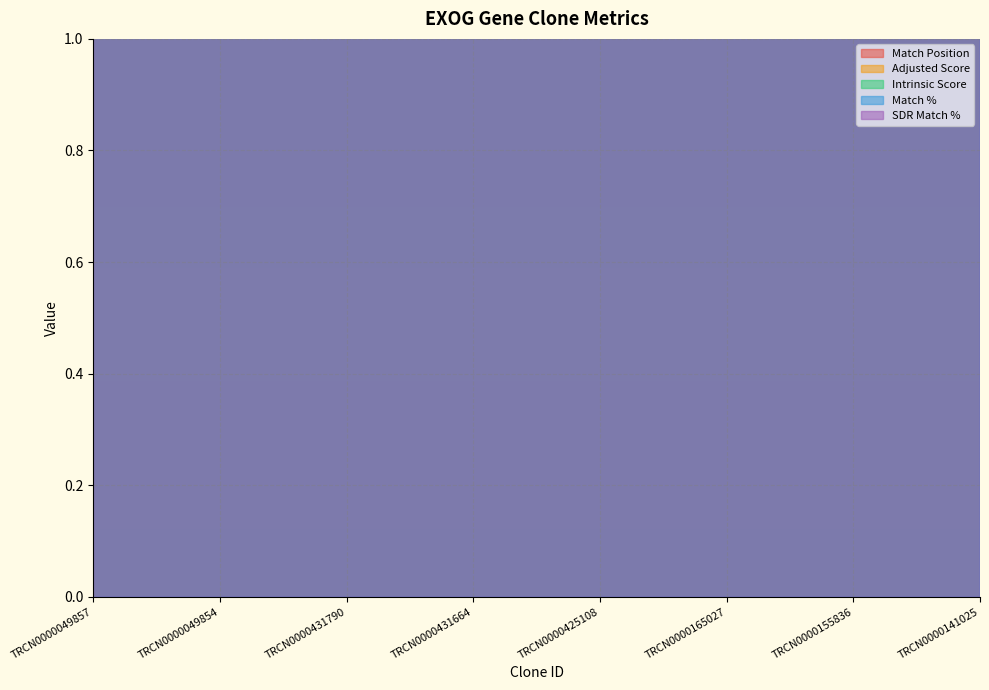

Reading left to right, list all the values displayed in this chart.

Match Position: TRCN0000049857=638.0	TRCN0000049854=421.0	TRCN0000431790=320.0	TRCN0000431664=385.0	TRCN0000425108=565.0	TRCN0000165027=1106.0	TRCN0000155836=1143.0	TRCN0000141025=1143.0
Adjusted Score: TRCN0000049857=6.9	TRCN0000049854=4.5	TRCN0000431790=10.5	TRCN0000431664=9.2	TRCN0000425108=7.6	TRCN0000165027=2.5	TRCN0000155836=2.8	TRCN0000141025=2.8
Intrinsic Score: TRCN0000049857=5.0	TRCN0000049854=5.6	TRCN0000431790=15.0	TRCN0000431664=13.2	TRCN0000425108=10.8	TRCN0000165027=5.0	TRCN0000155836=5.6	TRCN0000141025=5.6
Match %: TRCN0000049857=100.0	TRCN0000049854=100.0	TRCN0000431790=100.0	TRCN0000431664=100.0	TRCN0000425108=100.0	TRCN0000165027=100.0	TRCN0000155836=95.0	TRCN0000141025=90.0